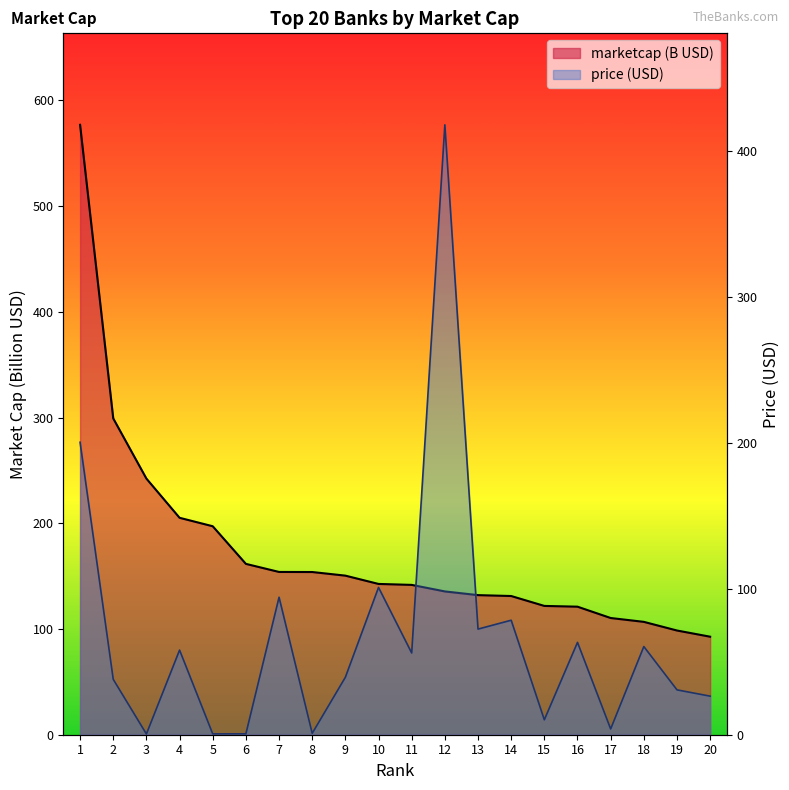

Is the value of marketcap at 6 greater than the value of price (USD) at 10?

Yes